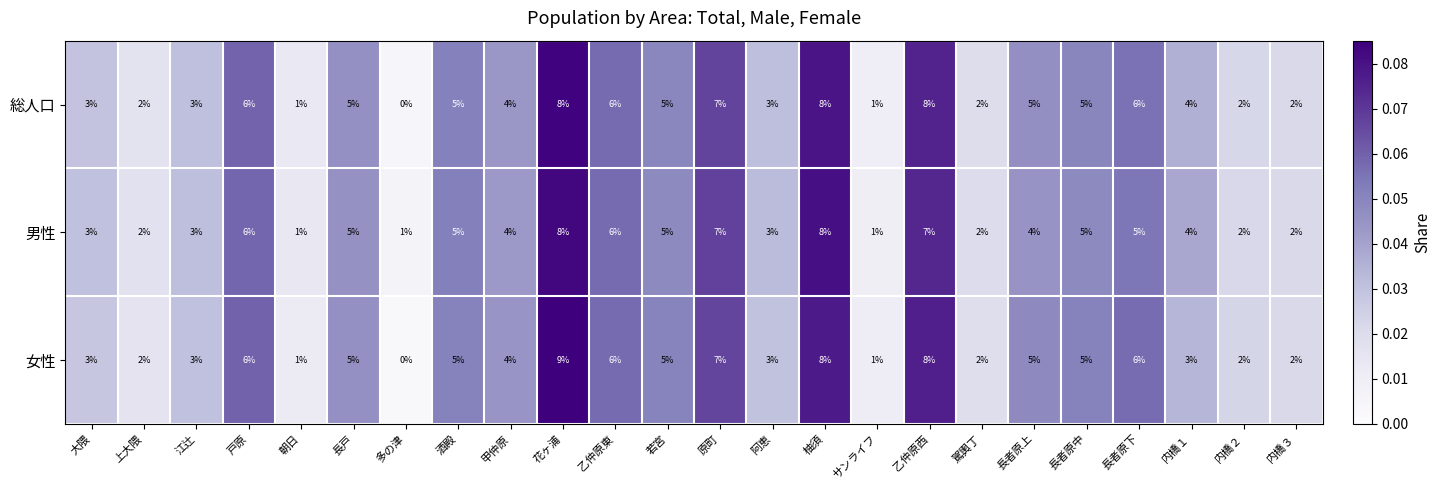

Which category has the lowest value in the 女性 series?

多の津